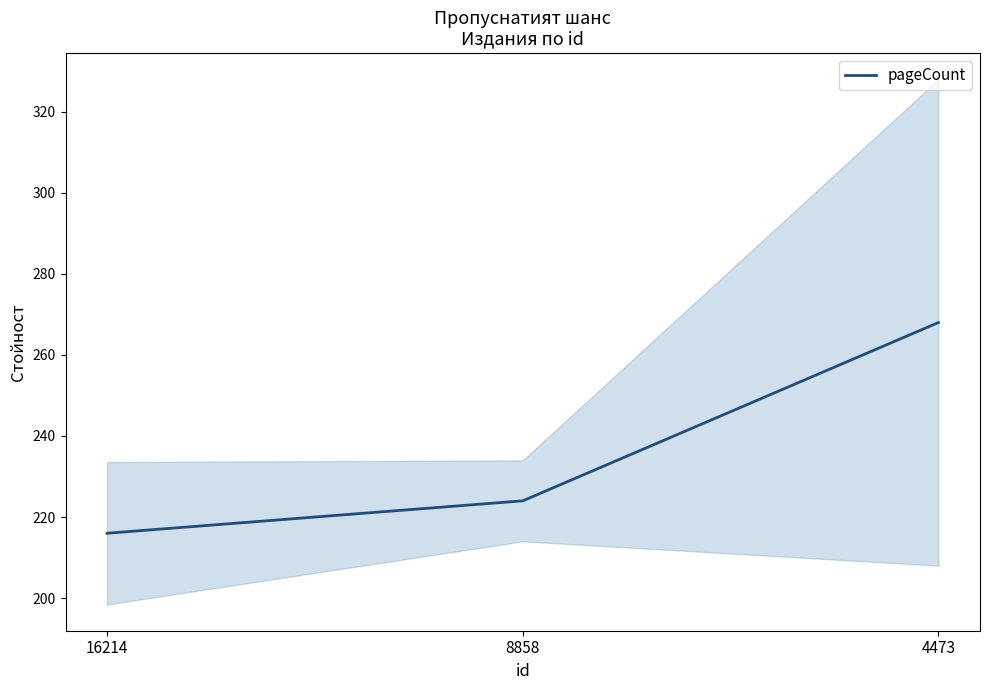

Reading left to right, extract all data points from this chart.

216	224	268